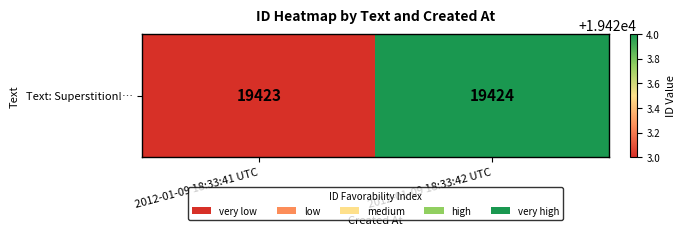

Count the values in the range 19423 to 19424.

2